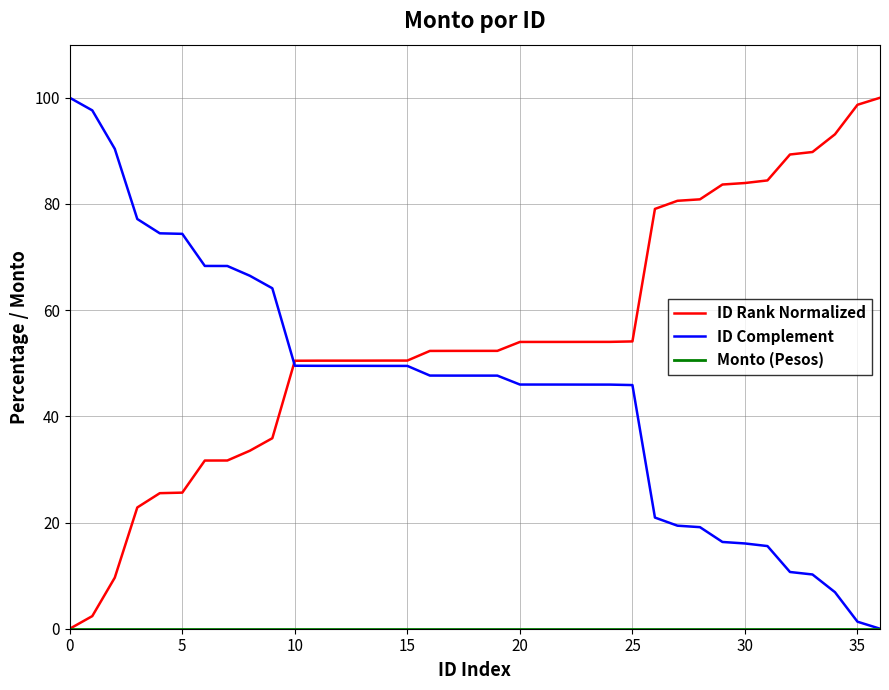

Which series has the largest total across all categories?

ID Rank Normalized